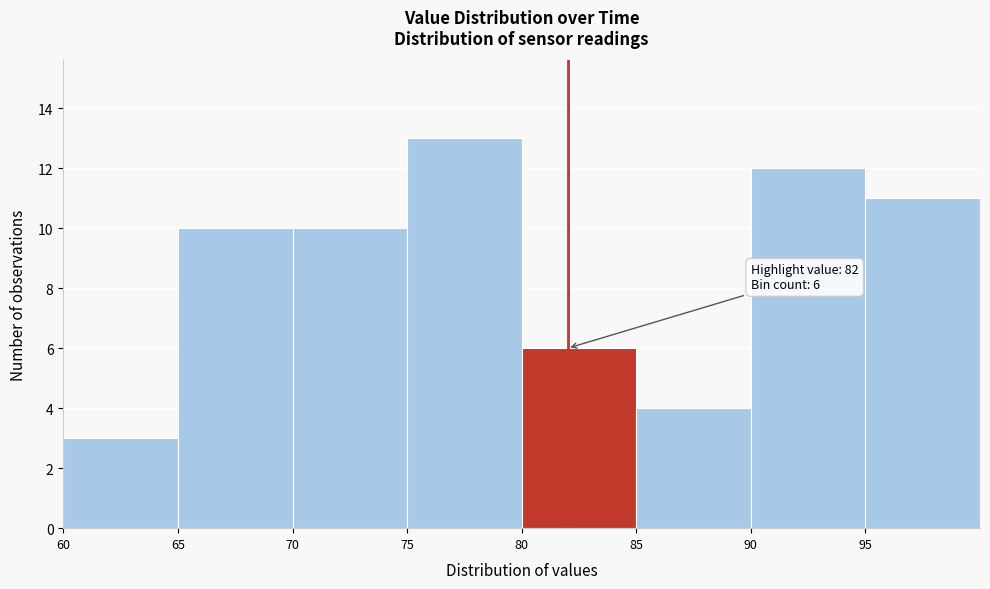

Over which range of the x-axis is the bar tallest?

75 to 80